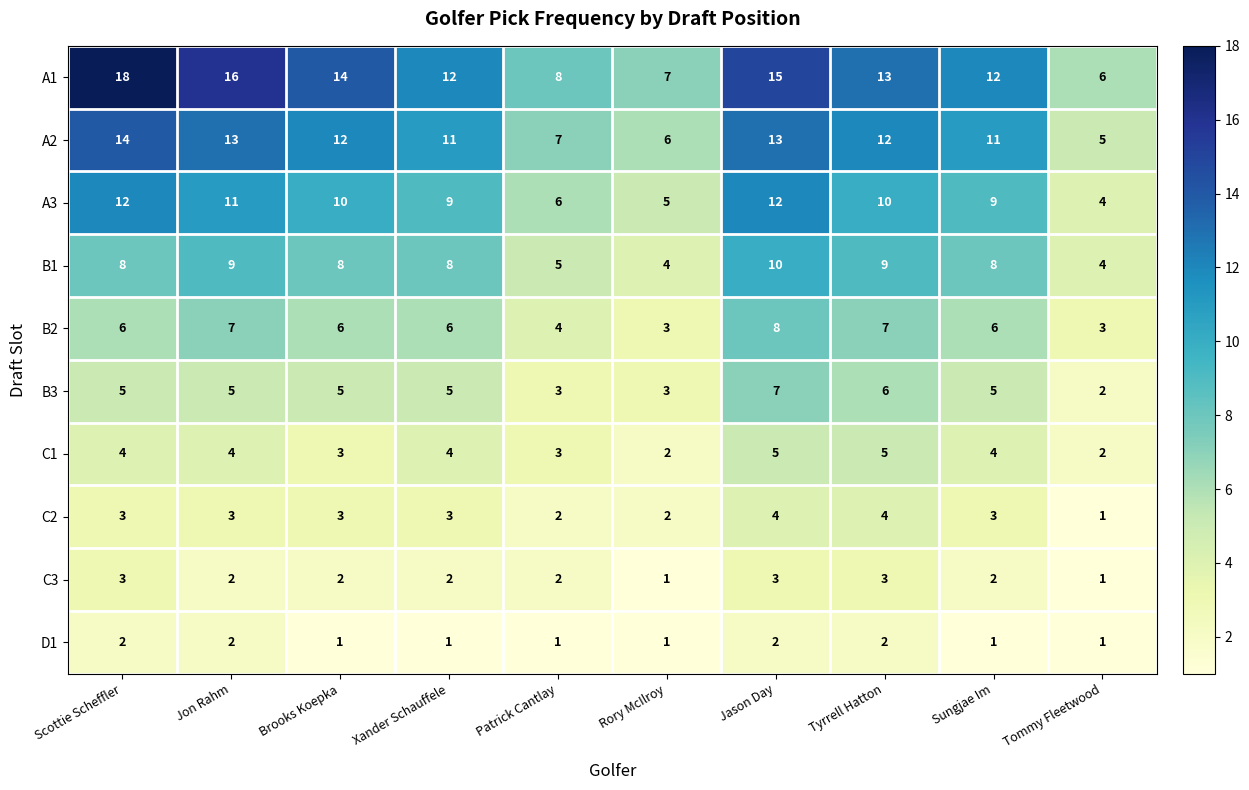

The C2 series shows 3 at Sungjae Im. True or false?

True